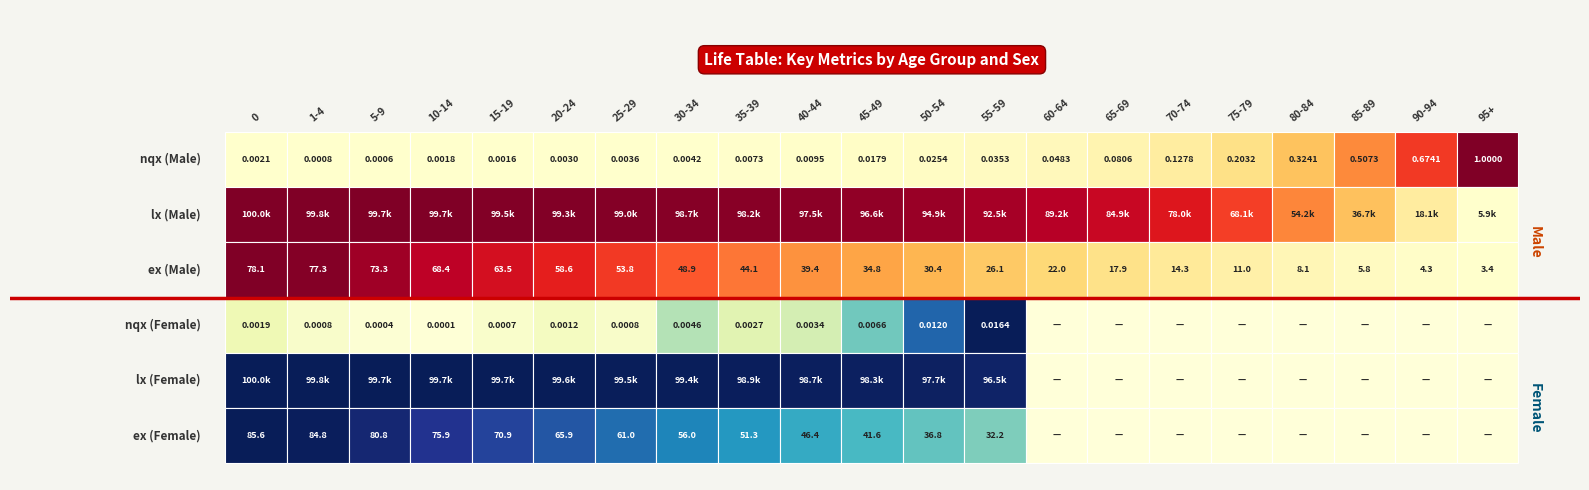

The value of nqx_male at 13 is 0.1. True or false?

False